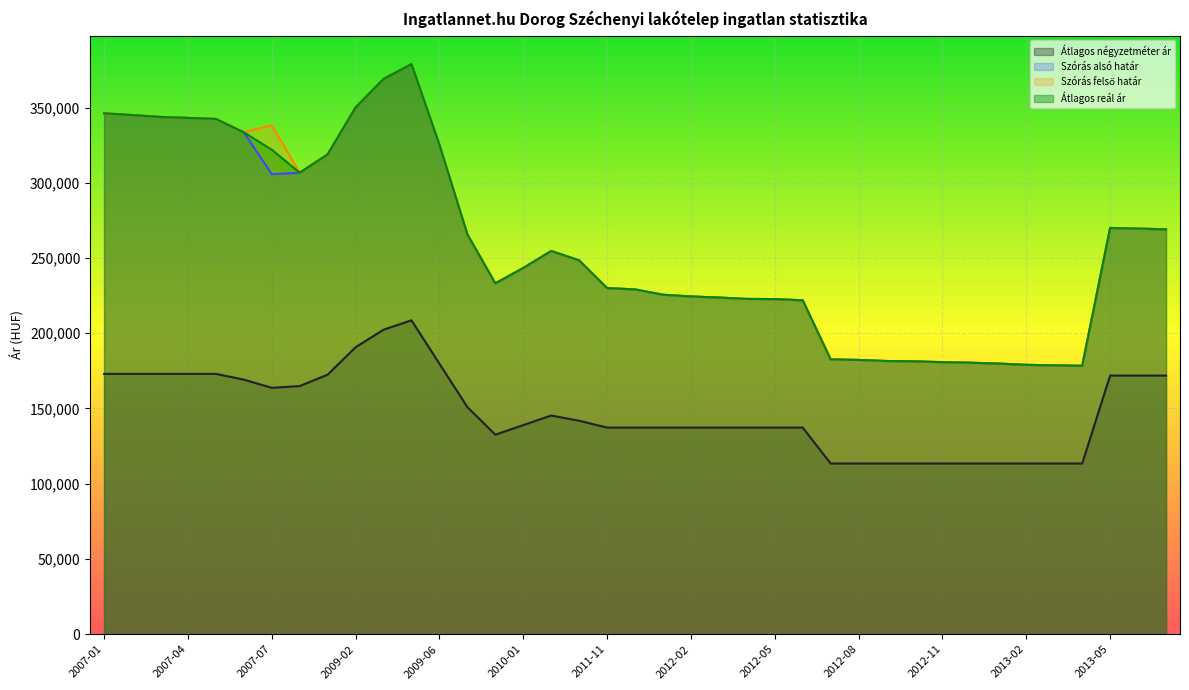

What is the highest value of the Átlagos négyzetméter ár series?

208571